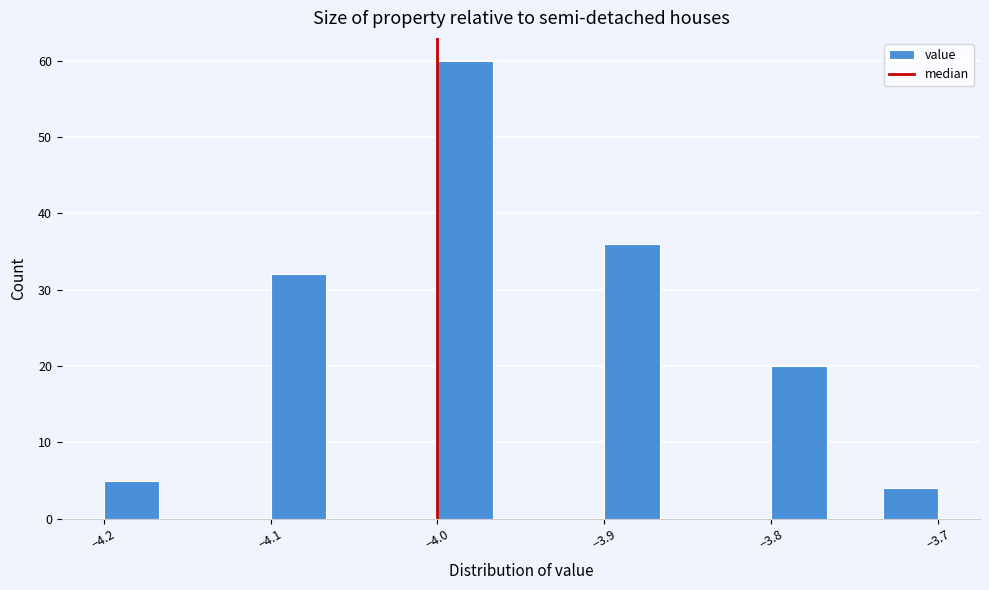

Around what value on the x-axis is the tallest bar? Give the approximate position of its centre, as read against the axis.

-3.98